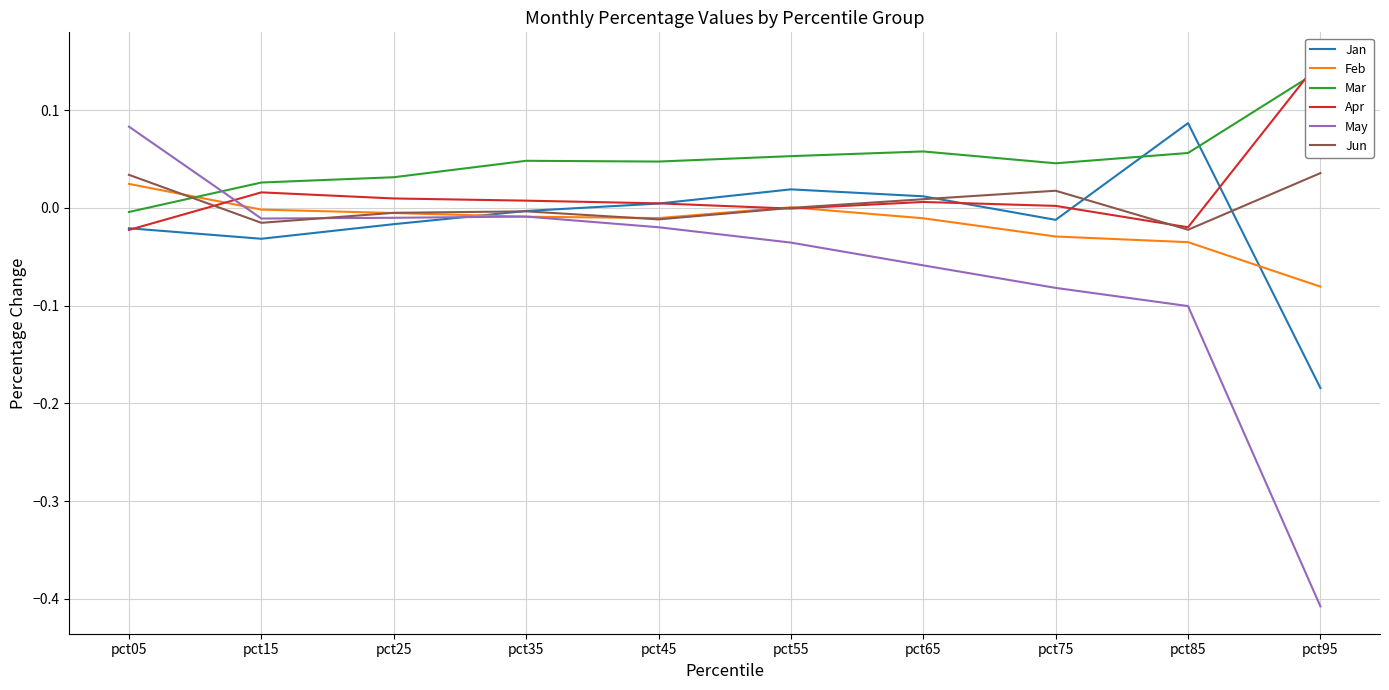

What is the smallest value displayed?

-0.4